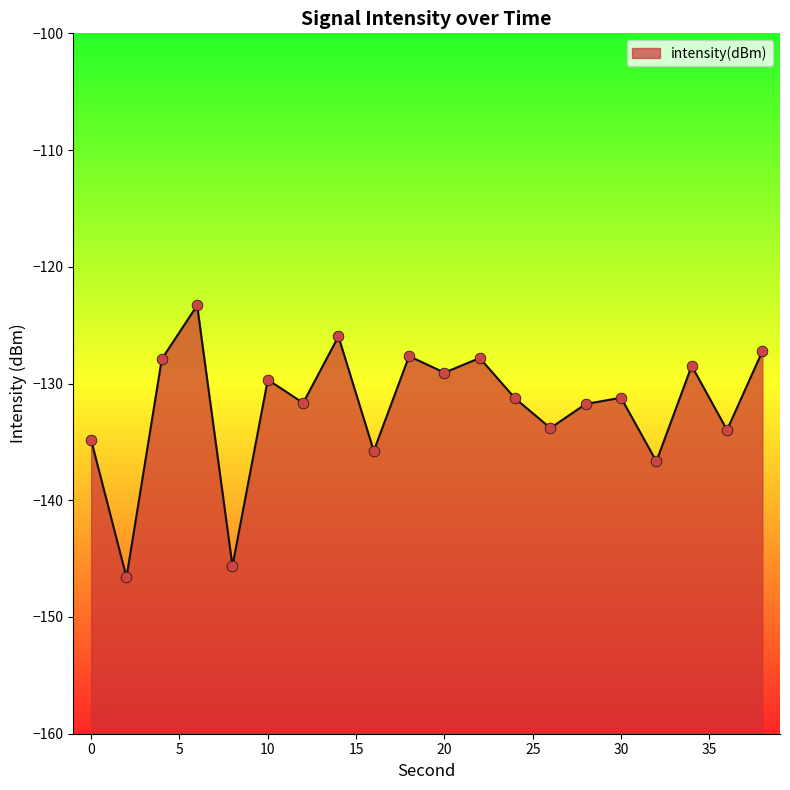

Which has a higher value, 10 or 12?

10